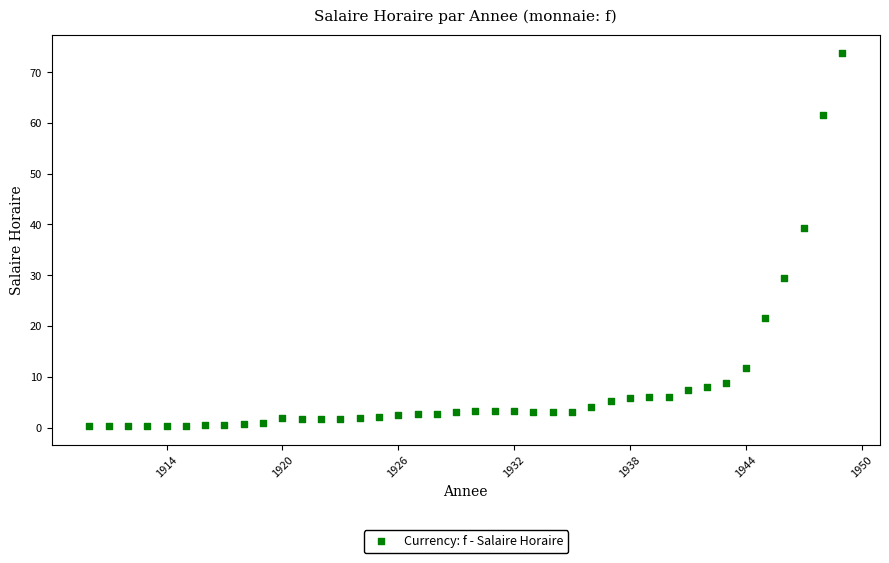

What Y value in the scatter plot is closest to 37?

39.3